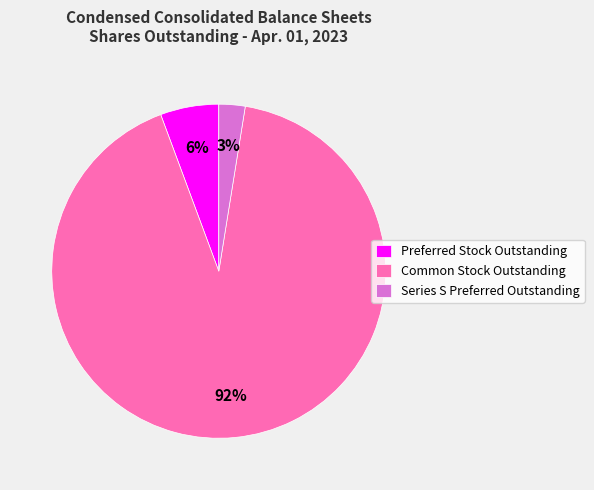

Which slice is the largest?

Common Stock Outstanding